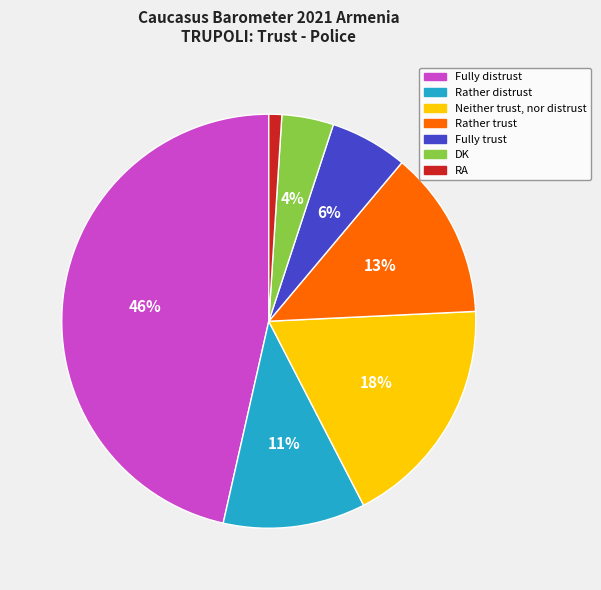

Rank the categories by value from highest to lowest.

Fully distrust, Neither trust, nor distrust, Rather trust, Rather distrust, Fully trust, DK, RA